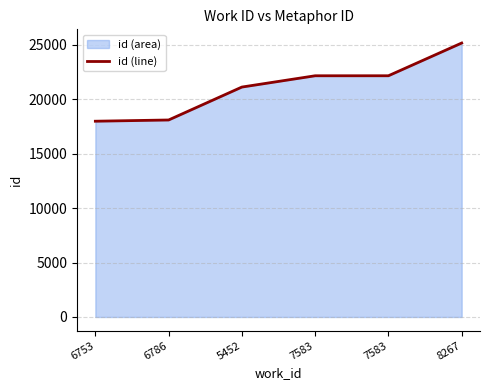

List the labels in order of value, largest first.

8267, 7583, 7583, 5452, 6786, 6753